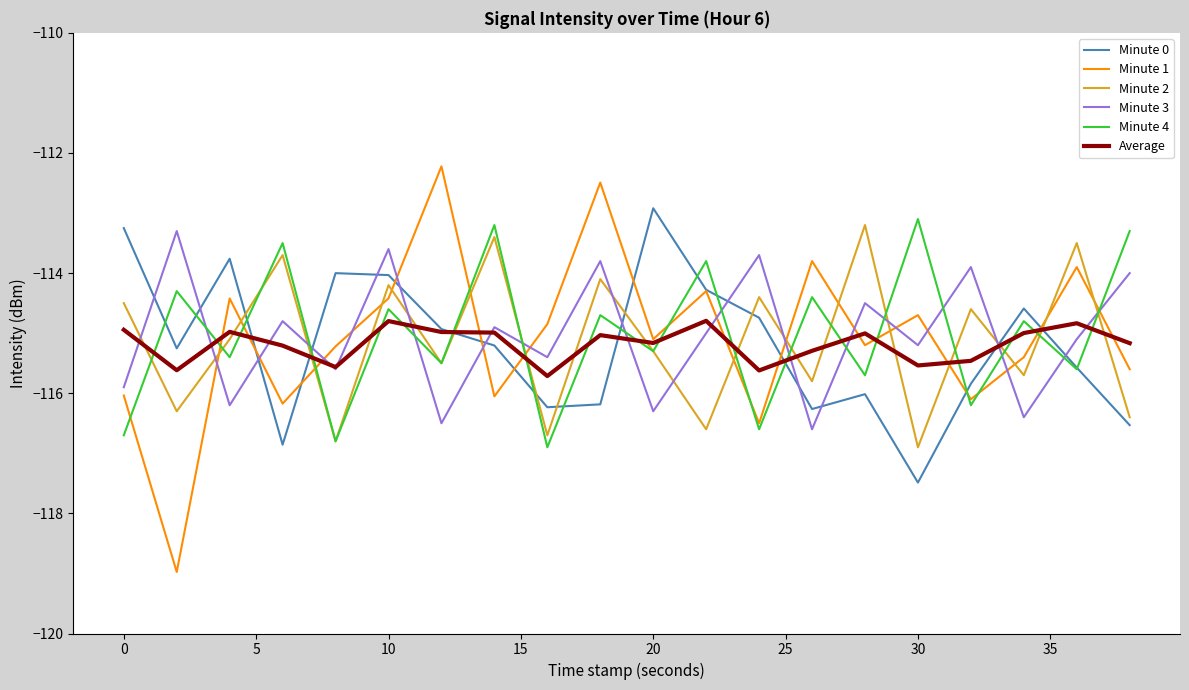

After their last crossing, which series has the higher values: Minute 4 or Average?

Minute 4